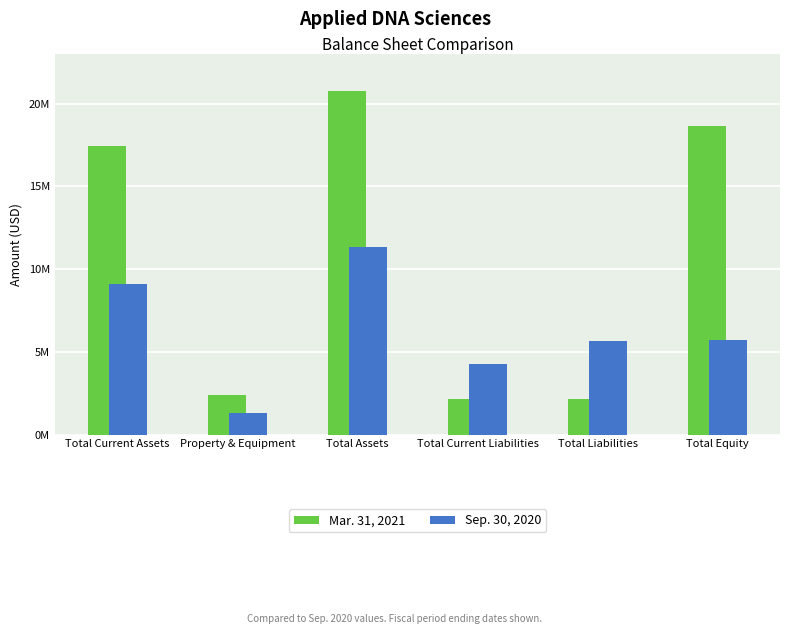

Reading left to right, list all the values displayed in this chart.

Mar. 31, 2021: 17419184	2422628	20781584	2130129	2161596	18619988
Sep. 30, 2020: 9077725	1277655	11341179	4265878	5631673	5709506